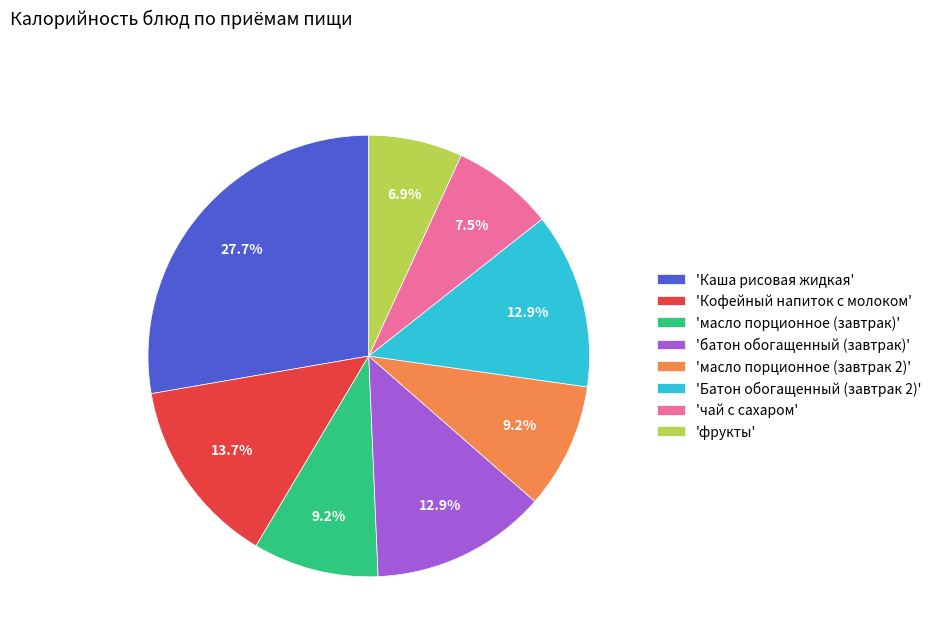

Is there a majority slice in this chart?

No